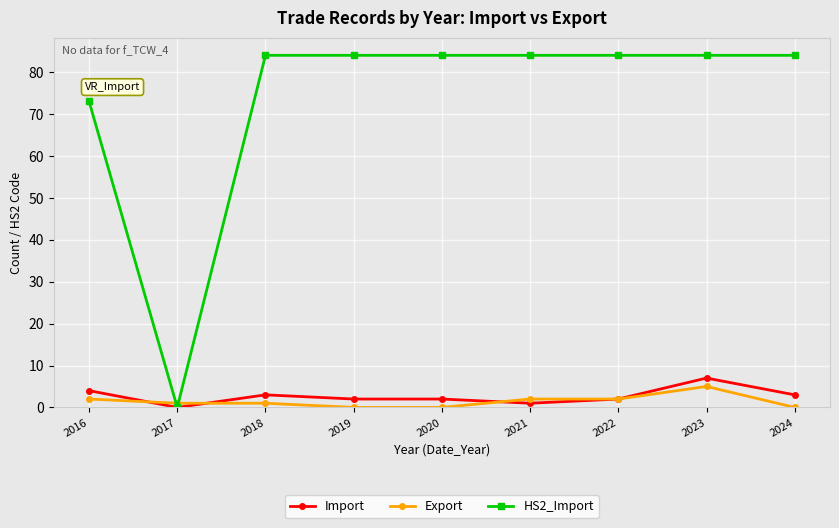

True or false: Import has more than 0 interior local peaks.

True